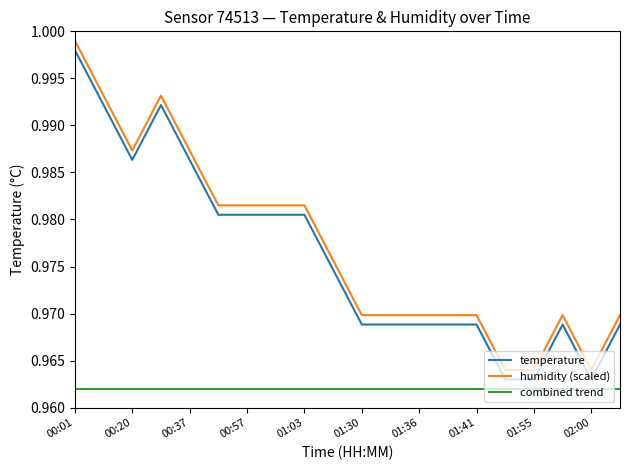

At how many categories does at least one series exceed 0?

20